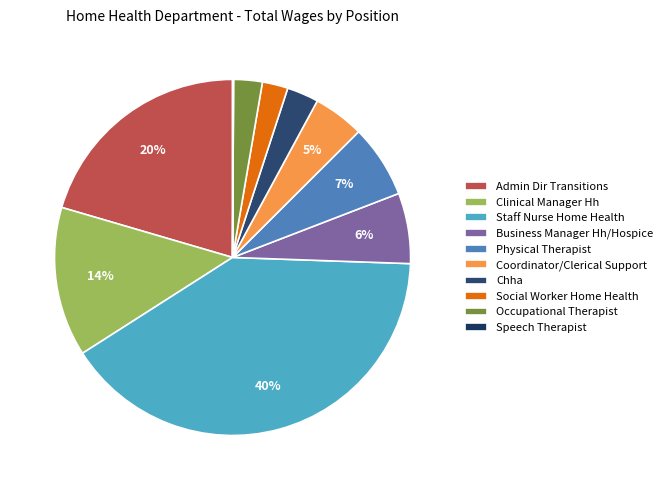

Is it true that Occupational Therapist is 3% of the pie?

True